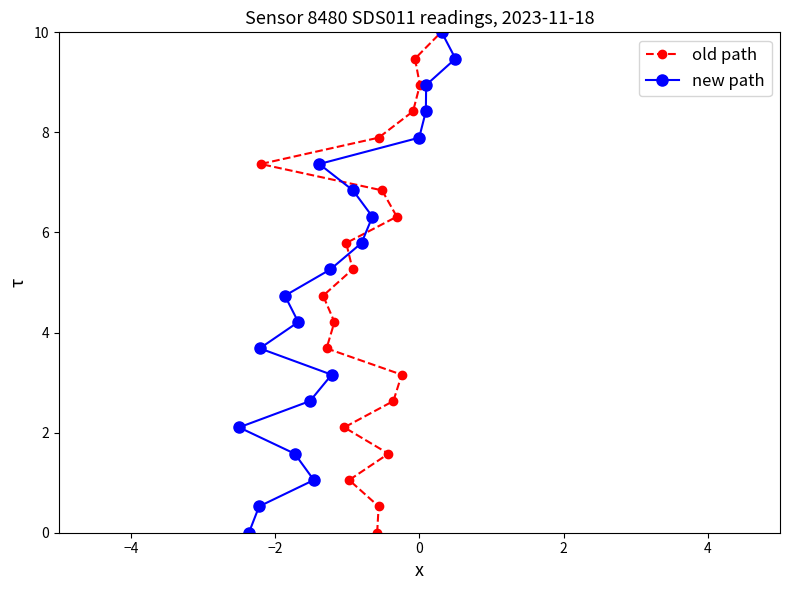

What is the value of the new path point at the 18th from the left?

8.9